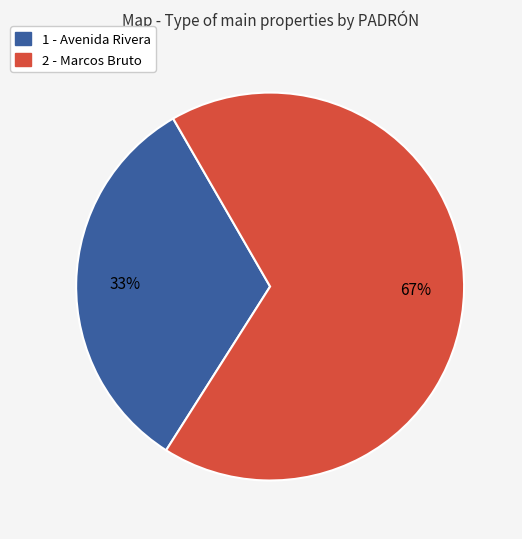

Which category has the biggest portion of the pie?

2 - Marcos Bruto